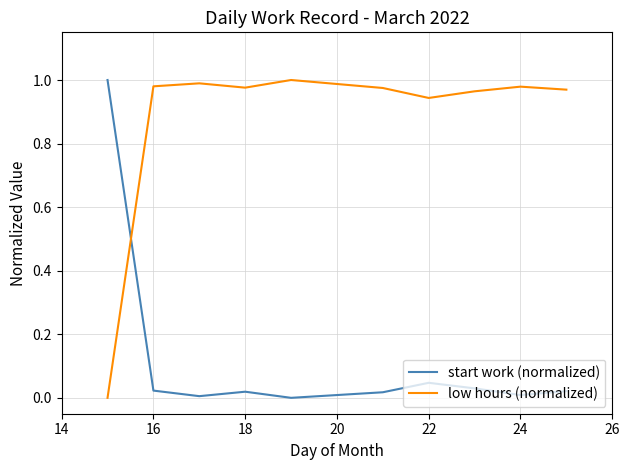

Which series has the largest total across all categories?

low hours (normalized)